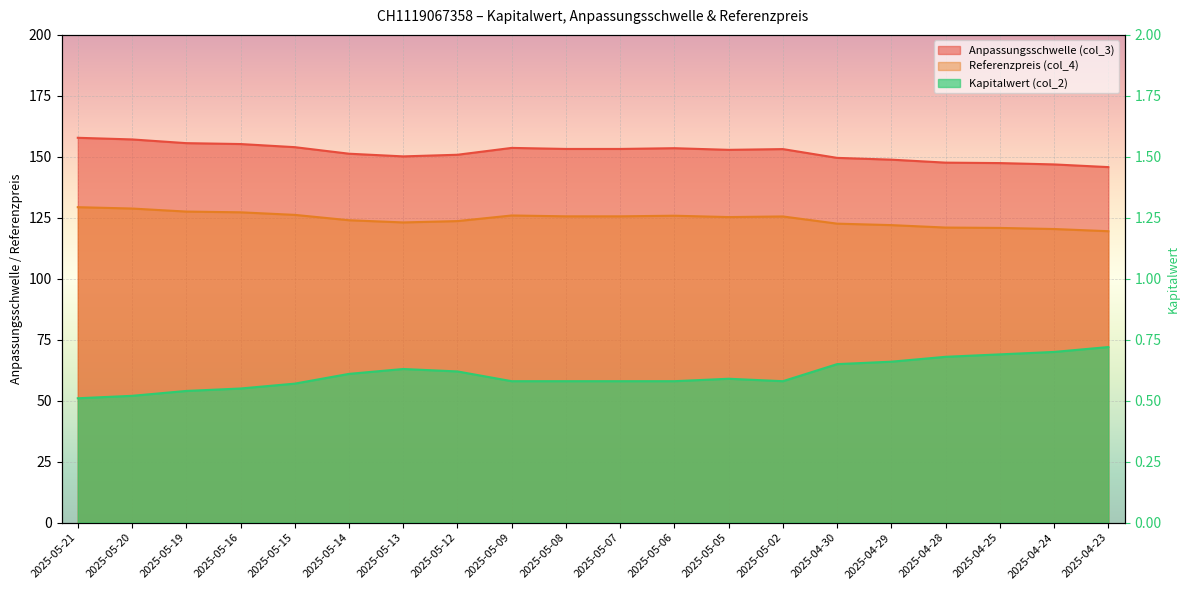

True or false: Anpassungsschwelle (col_3) and Kapitalwert (col_2) cross at least once.

False